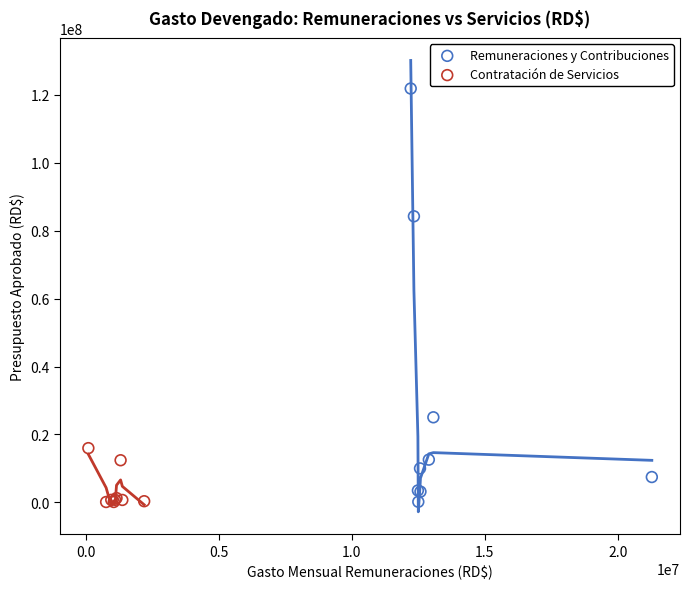

Which series contains the highest Y value?

Remuneraciones y Contribuciones